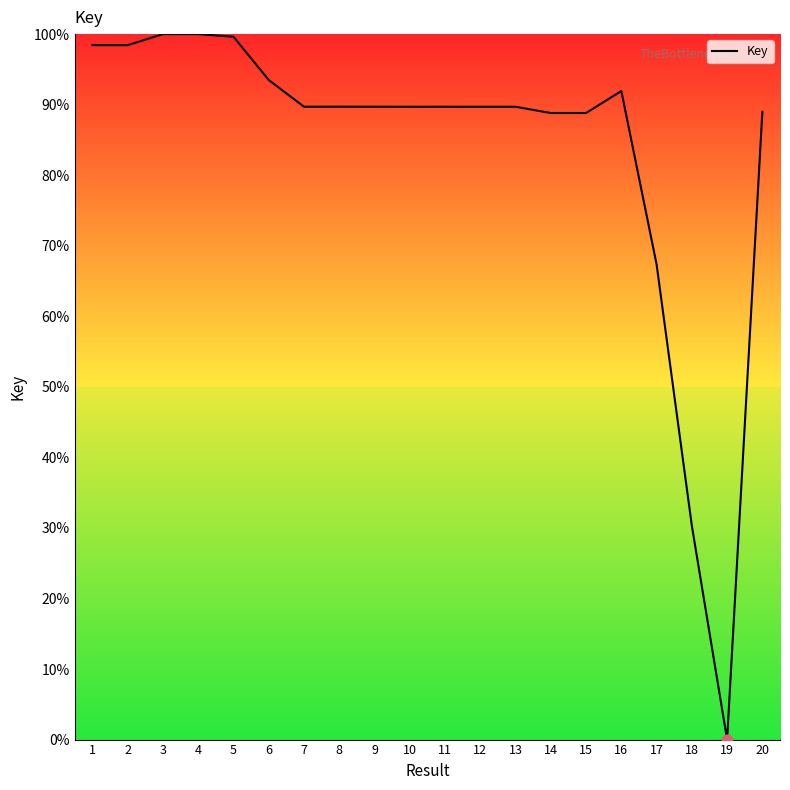

What is the change in value from 4 to 7?

-10.3